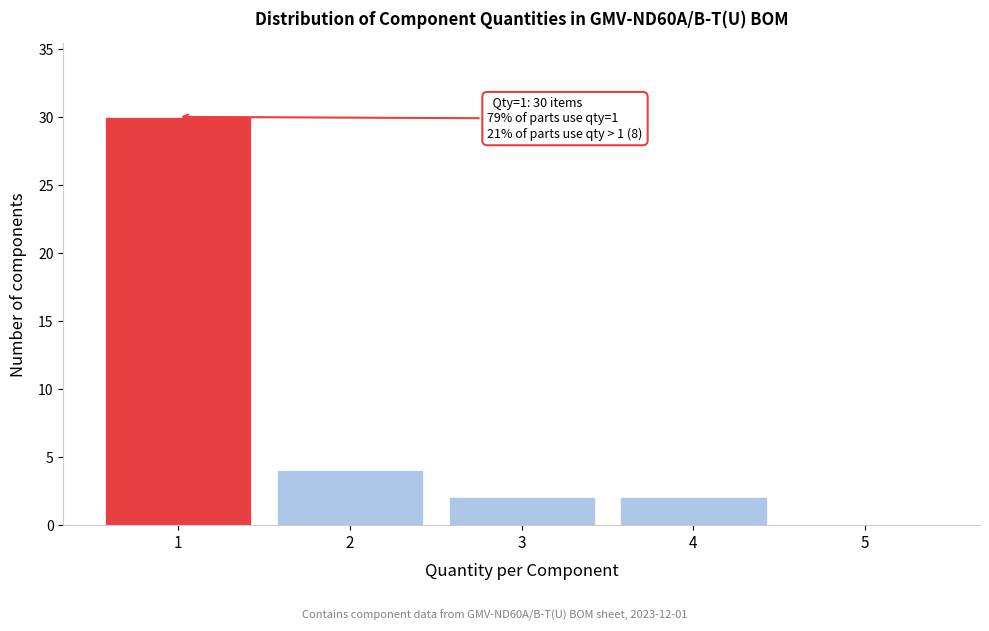

Reading left to right, what are all the values shown in this chart?

1=30	2=4	3=2	4=2	5=0